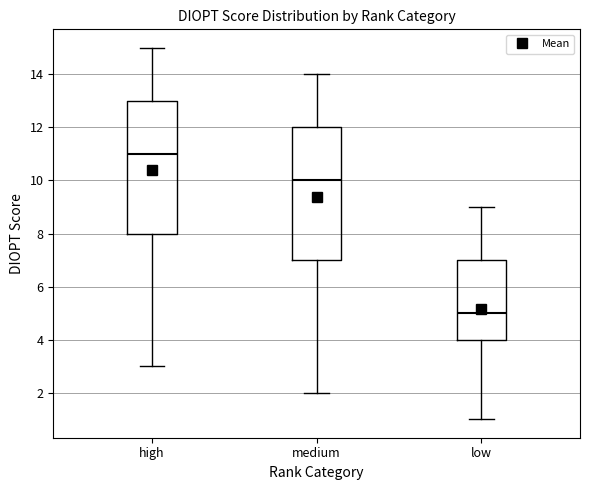

Reading left to right, read every box against the y-axis: the position of its median line, the range the box covers, and the ends of its whiskers. The values are not printed on the chart, so give them approximately, as read against the axis.

high: median 11, box 8 to 13, whiskers 3 to 15
medium: median 10, box 7 to 12, whiskers 2 to 14
low: median 5, box 4 to 7, whiskers 1 to 9